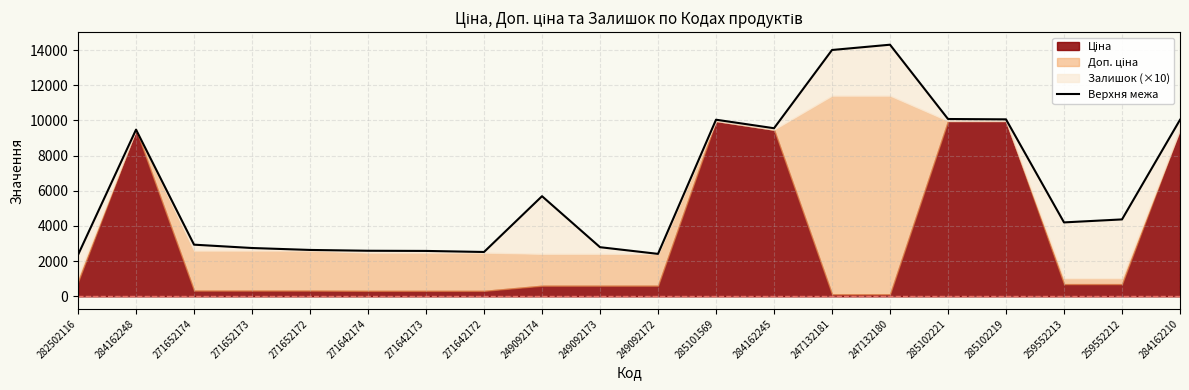

What is the smallest value displayed?

2359.2